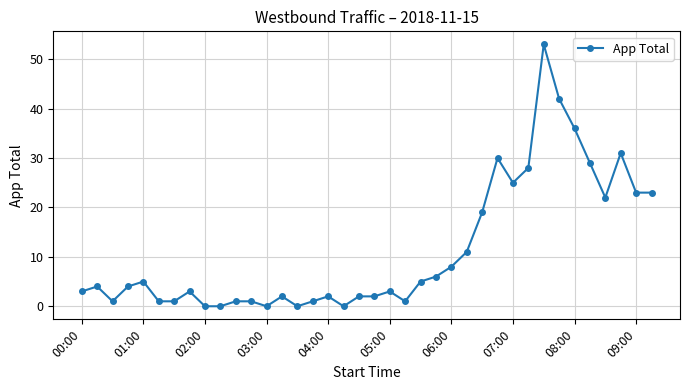

What is the sum of all values?

428